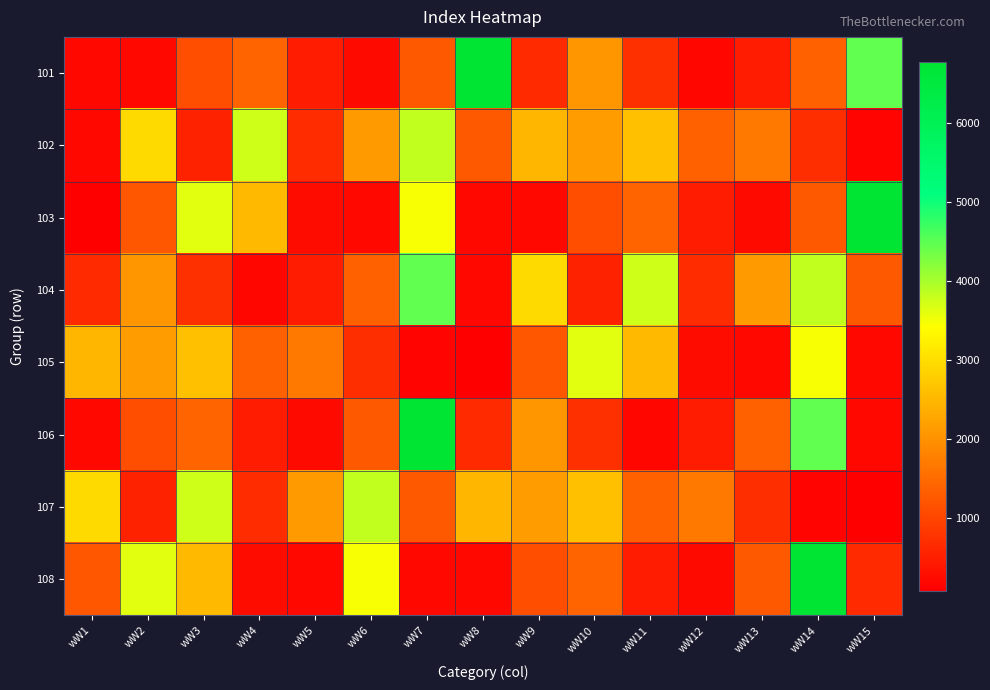

Which category has the highest value across all series?

wW8